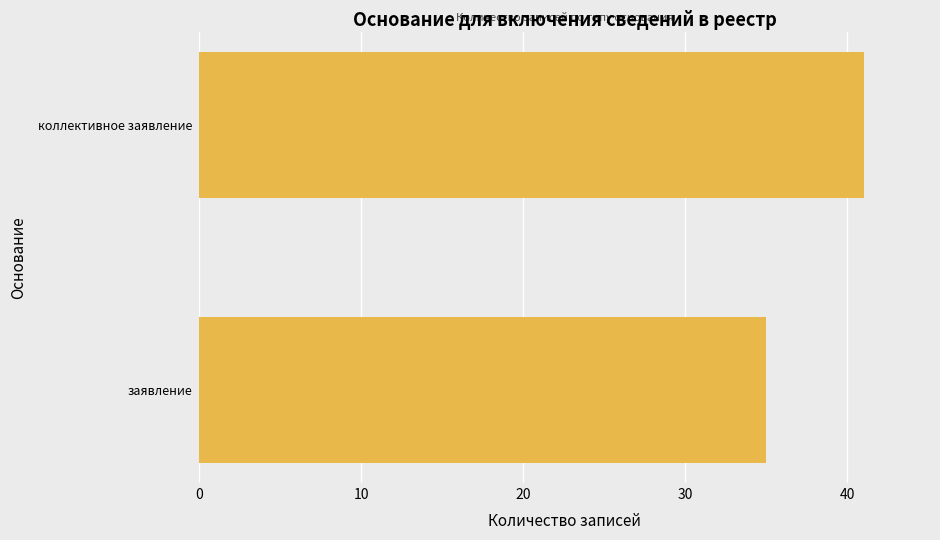

Reading bottom to top, extract all data points from this chart.

35	41